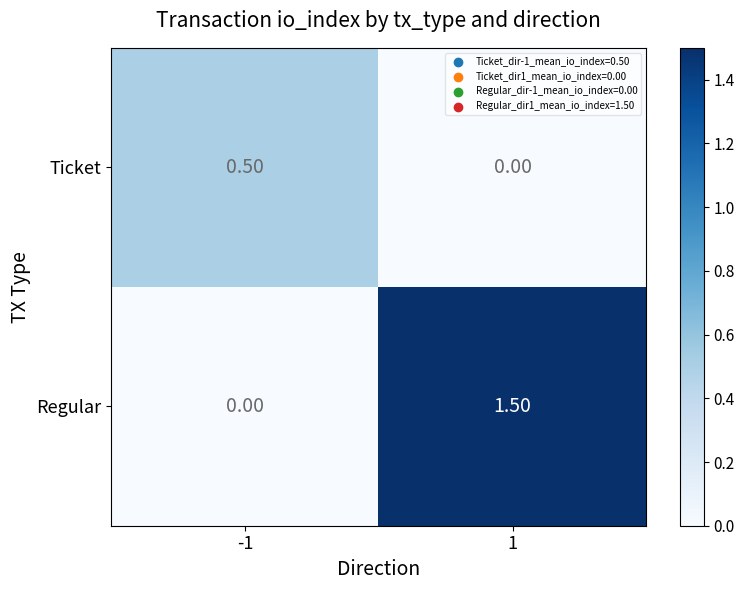

What is the total value across all series at -1?

0.5